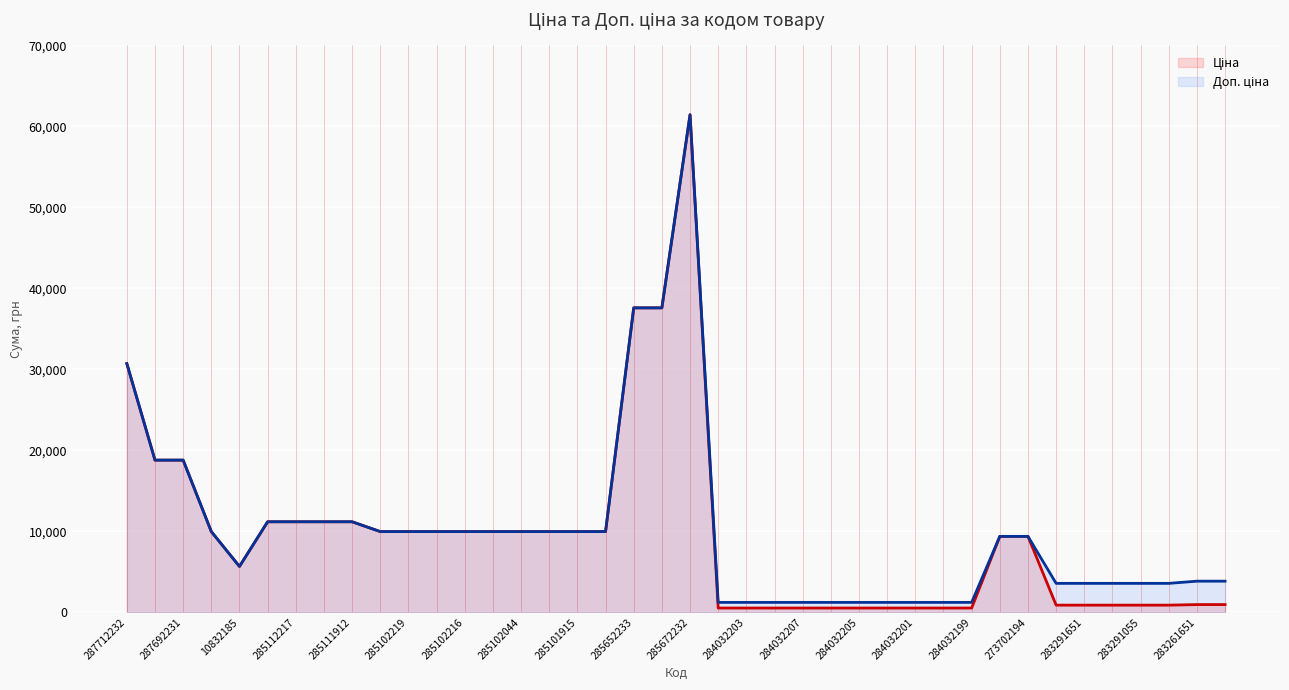

Which label corresponds to the largest value in the chart?

285672232